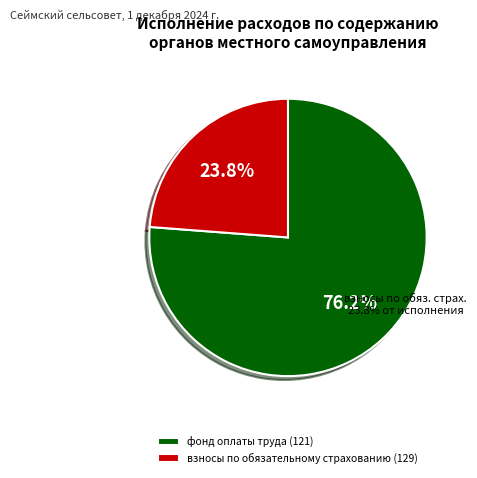

What is the majority slice?

фонд оплаты труда (121)